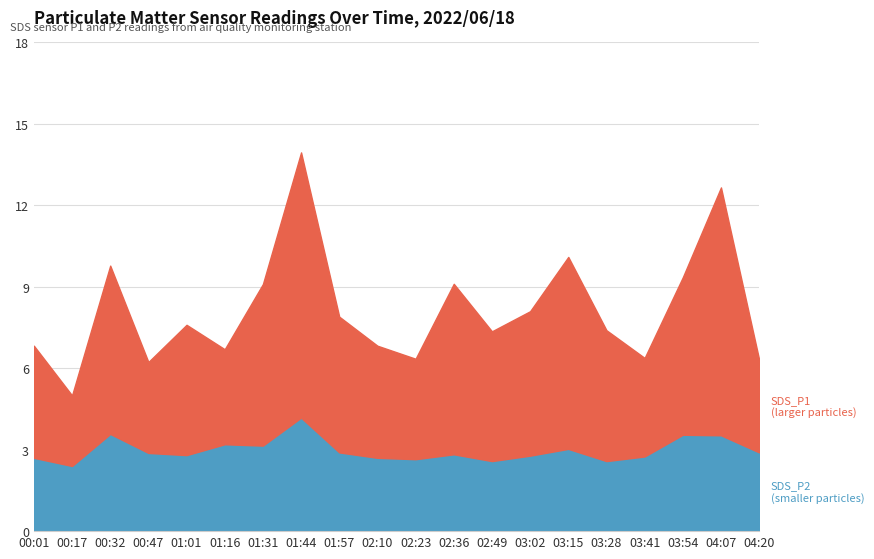

In SDS_P1, how many points are lower than both neighbors (excluding endpoints)?

6